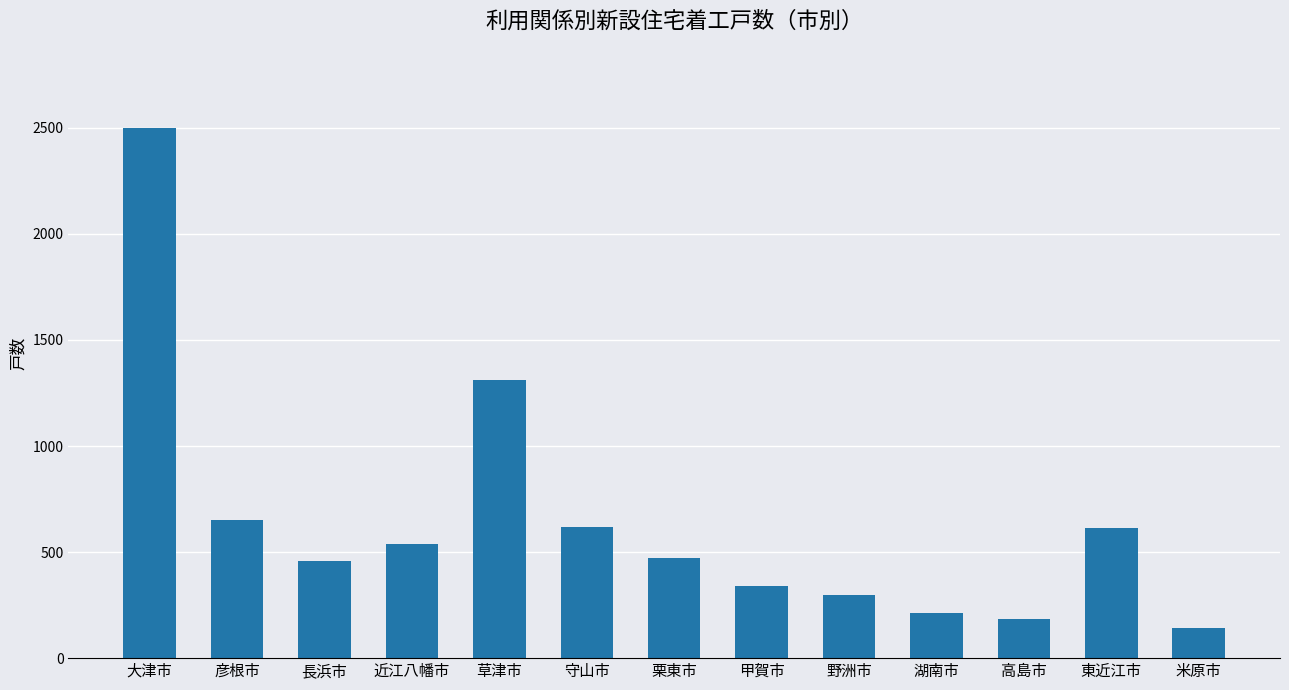

What is the ratio of the value at 米原市 to the value at 近江八幡市?

0.3